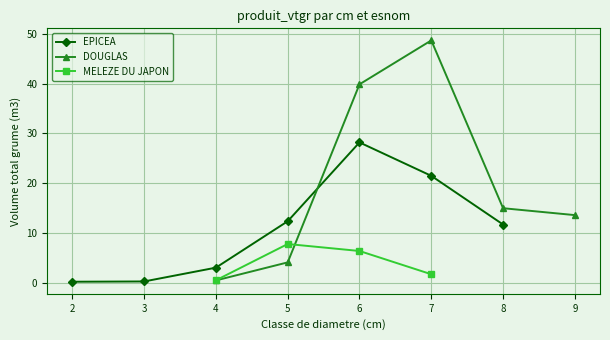

Rank the series by their maximum value, from highest to lowest.

DOUGLAS, EPICEA, MELEZE DU JAPON